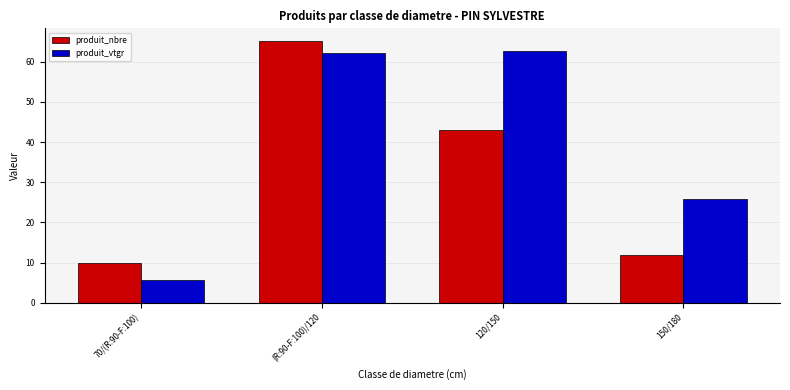

What is the sum of all produit_nbre values?

130.0